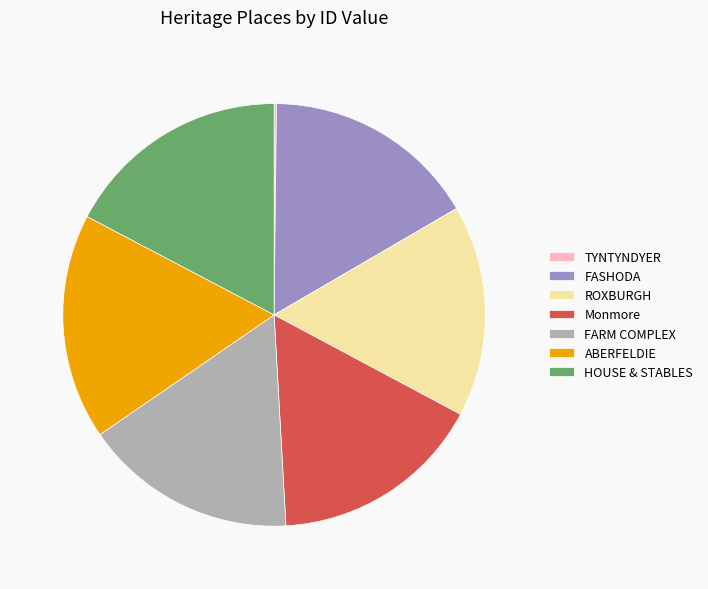

Is there any slice that represents more than half of the pie?

No